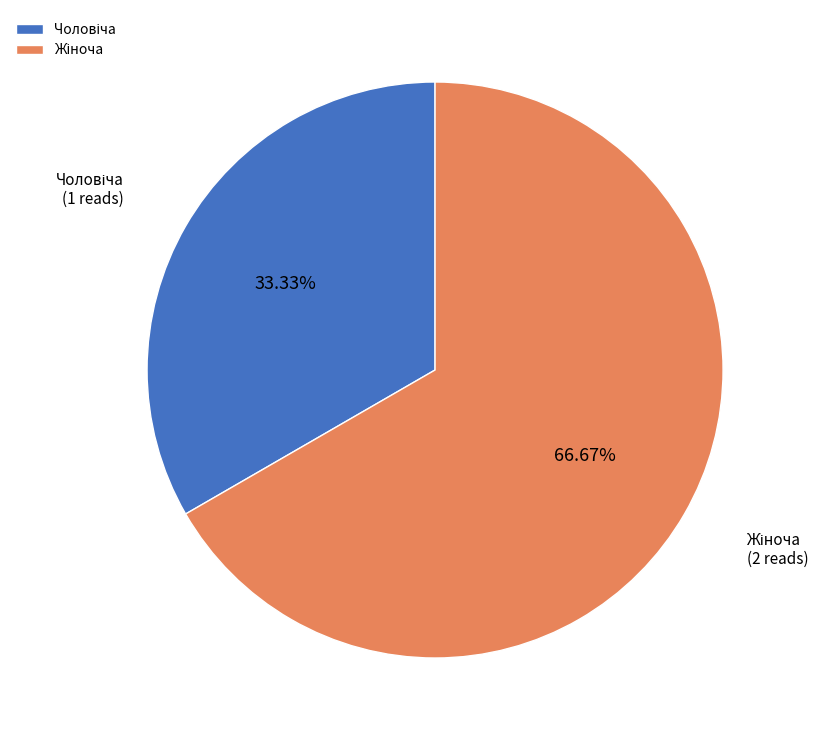

Does any single category account for the majority?

Yes